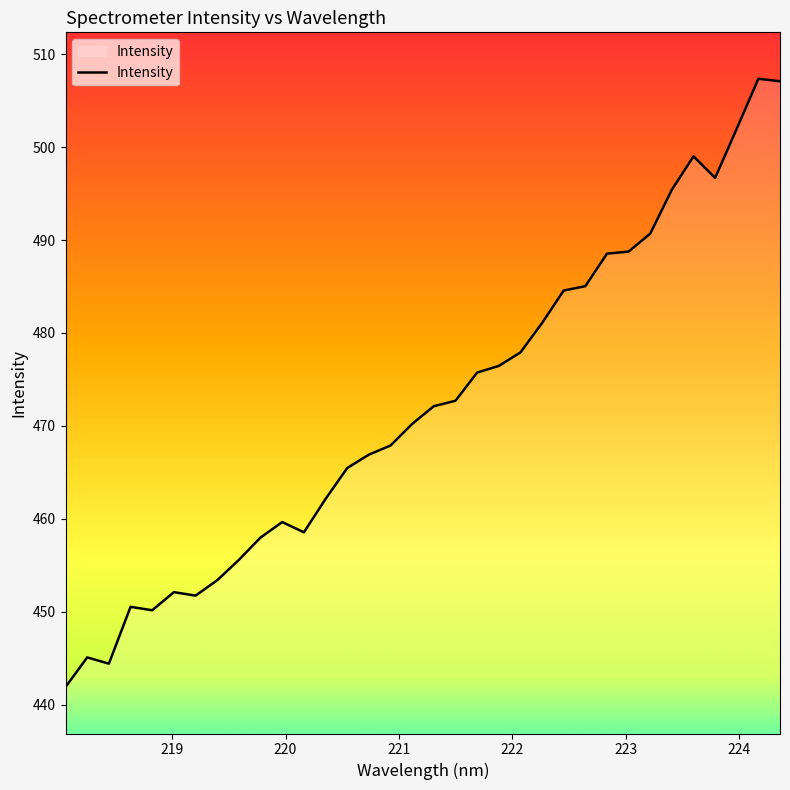

What is the smallest value displayed?

441.9